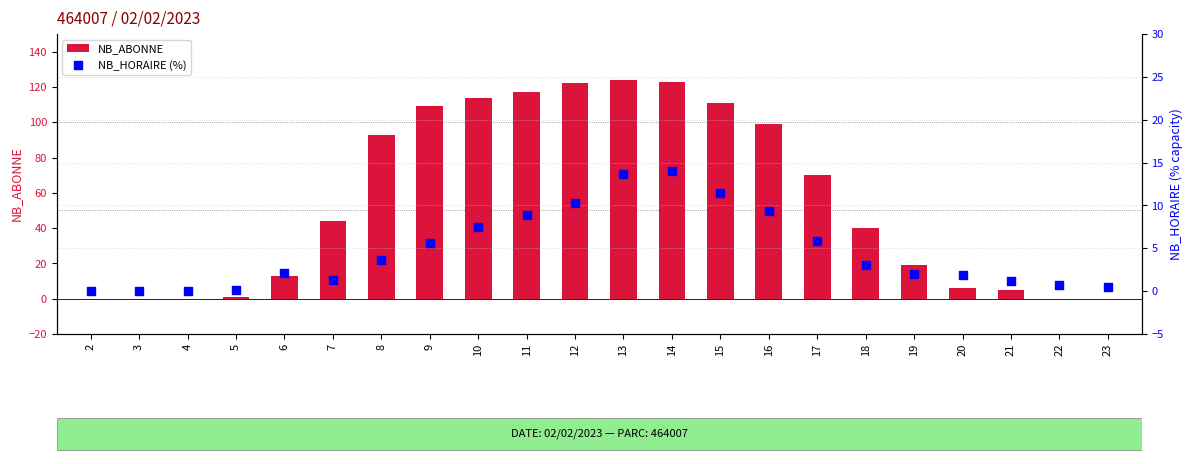

Which series has the widest spread of Y values?

NB_ABONNE